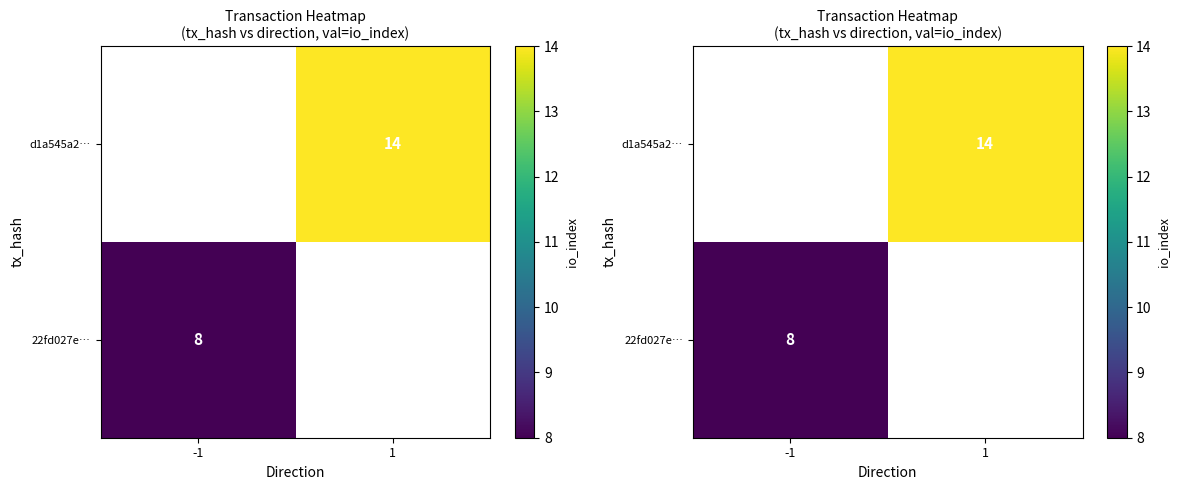

What is the minimum value shown in the chart?

8.0